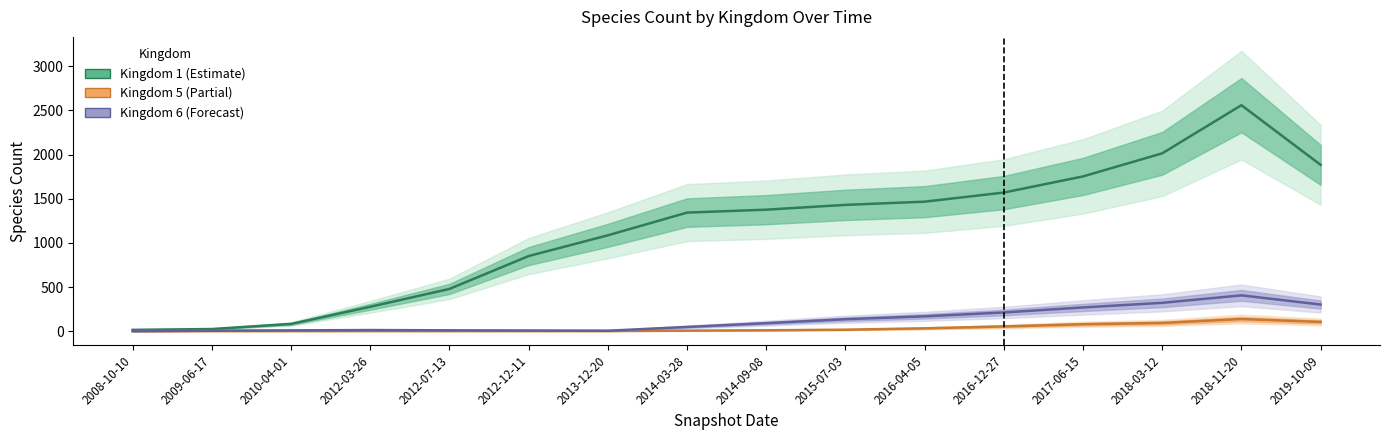

Does the chart display data point markers on the line(s)?

No